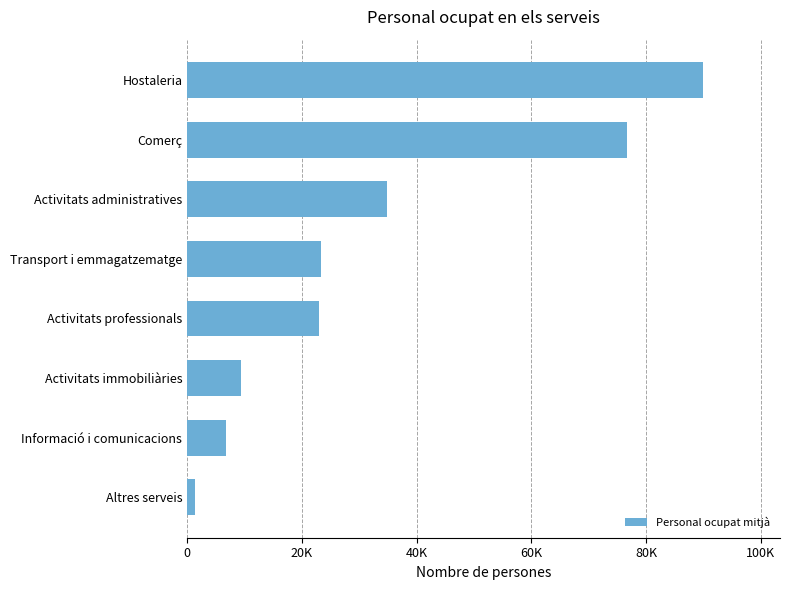

Are the bars horizontal?

Yes